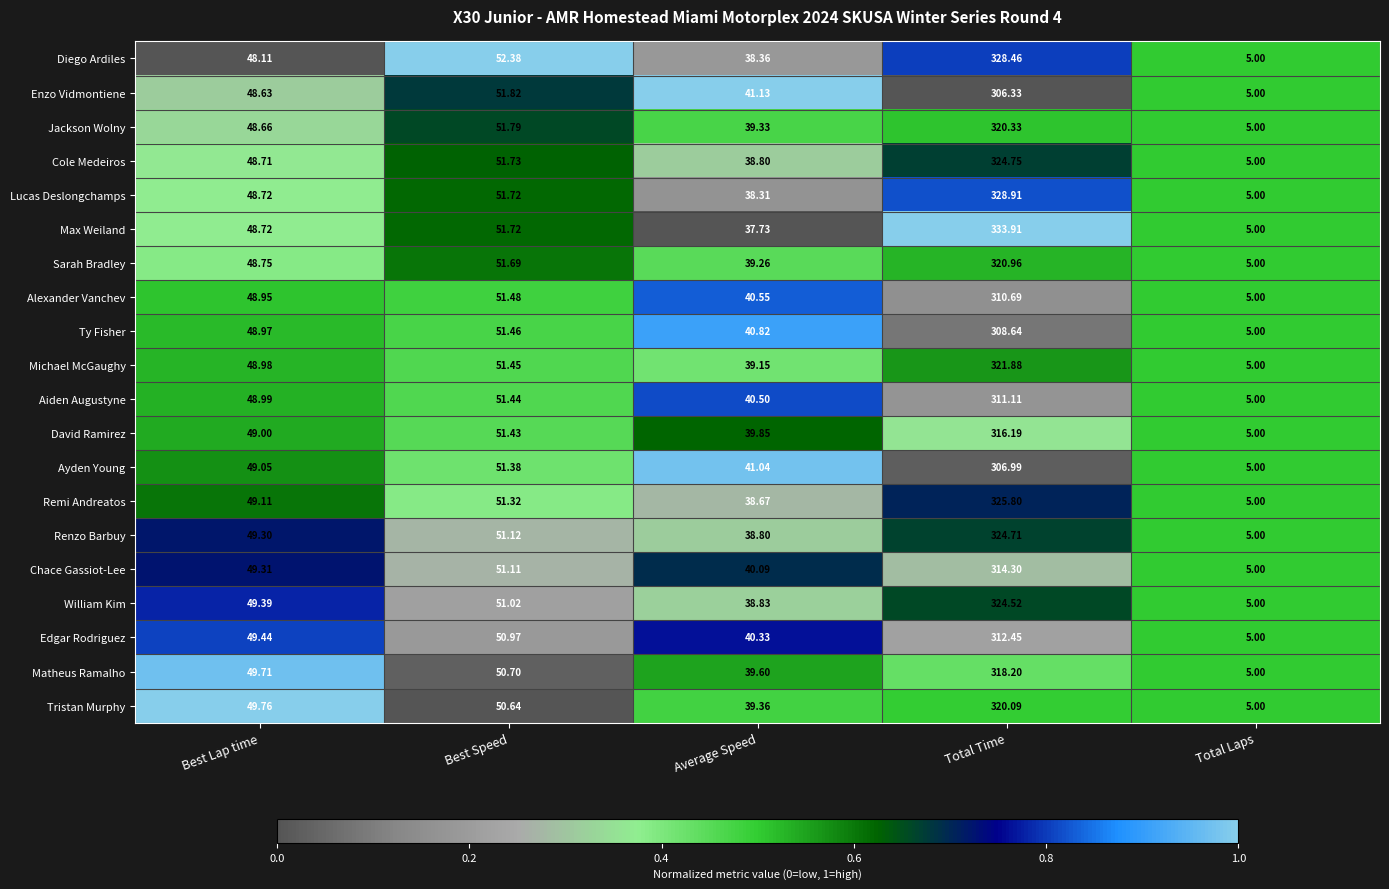

At which category is the sum across all series the highest?

Total Time